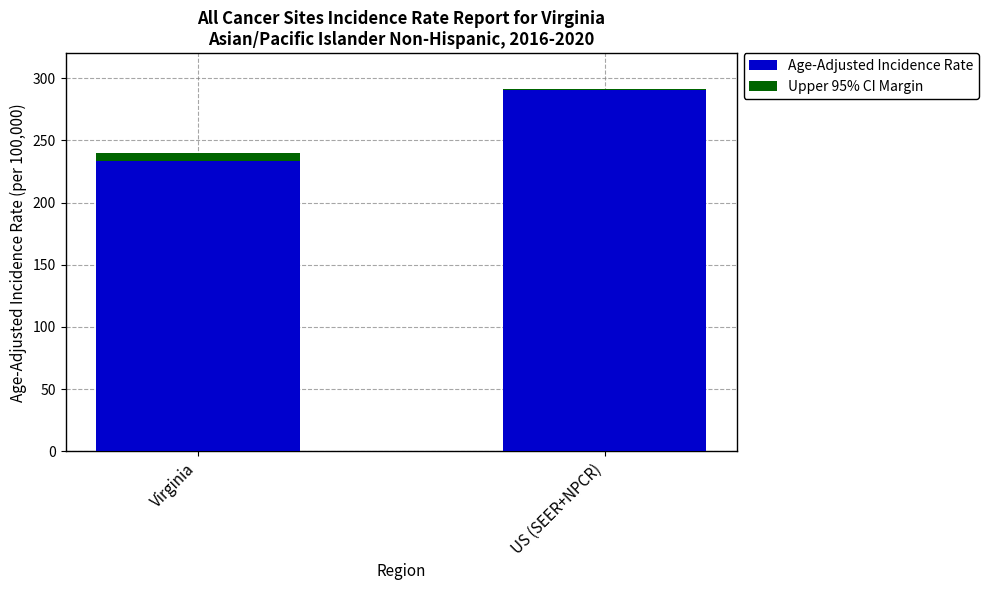

What is the highest value of the Age-Adjusted Incidence Rate series?

290.3